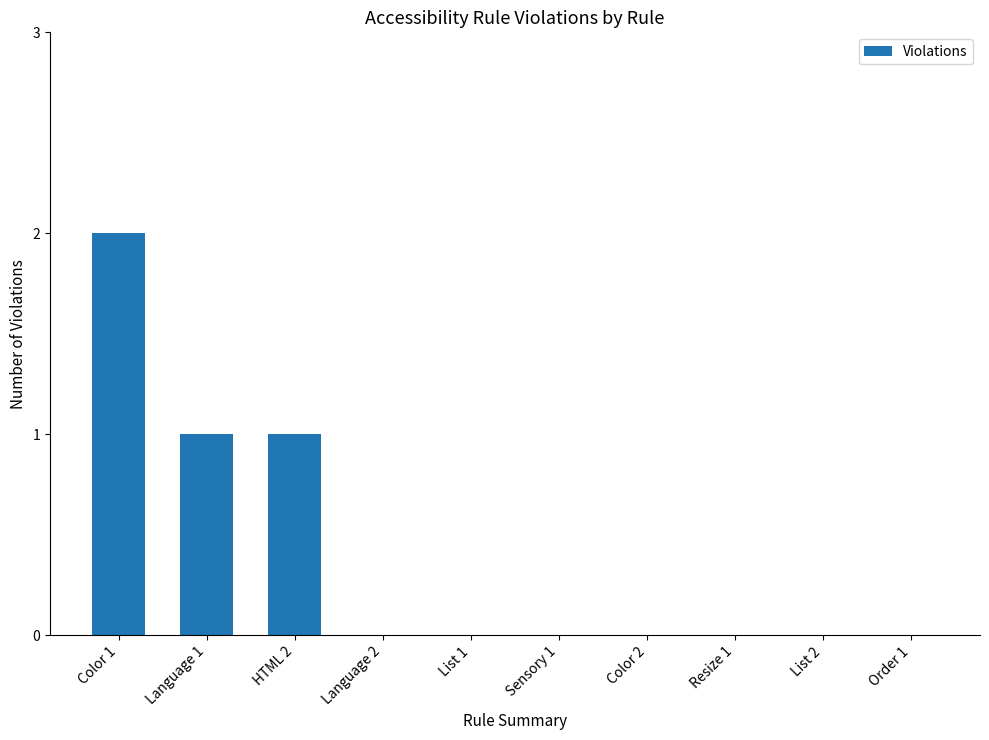

What is the sum of all values?

4